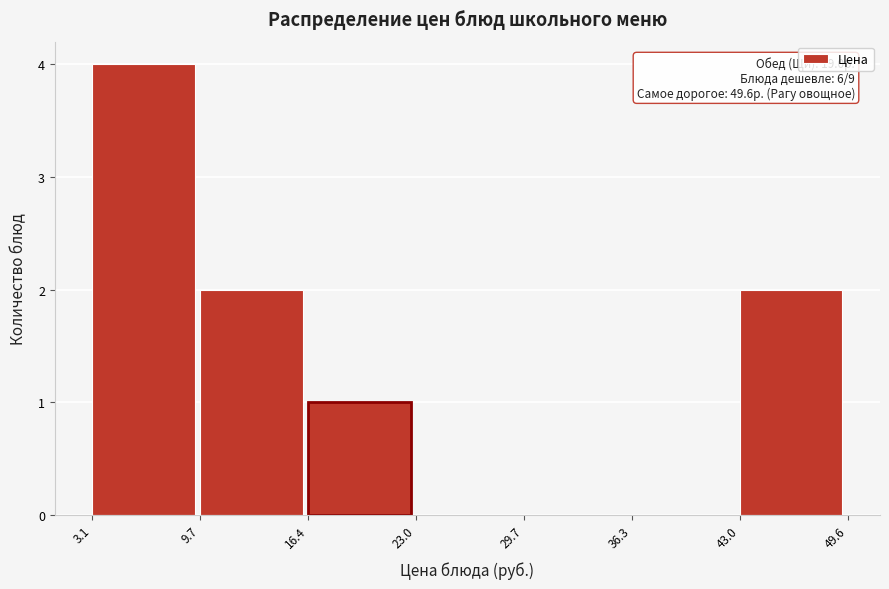

Over which range of the x-axis is the bar tallest?

3.1 to 9.7